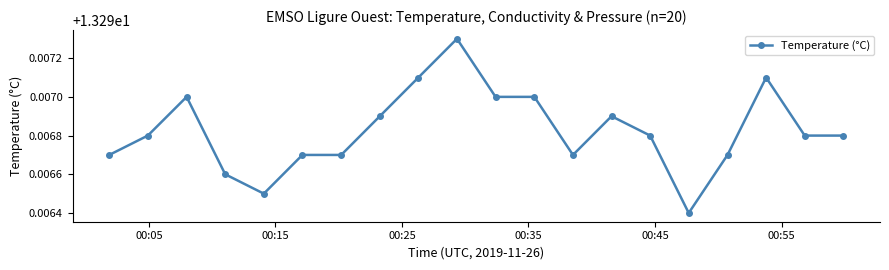

What is the sum of all values?

265.9